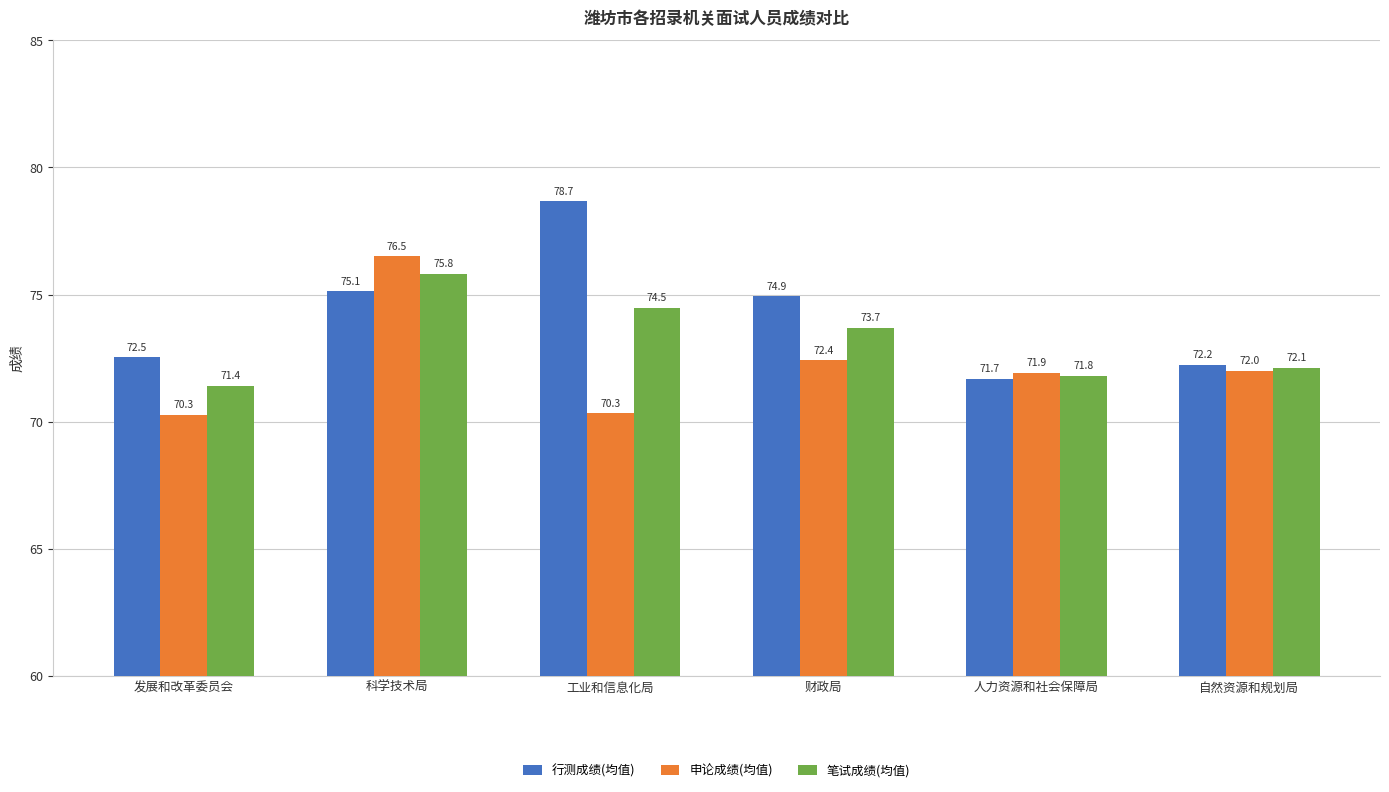

Which series has the widest spread of values?

行测成绩(均值)